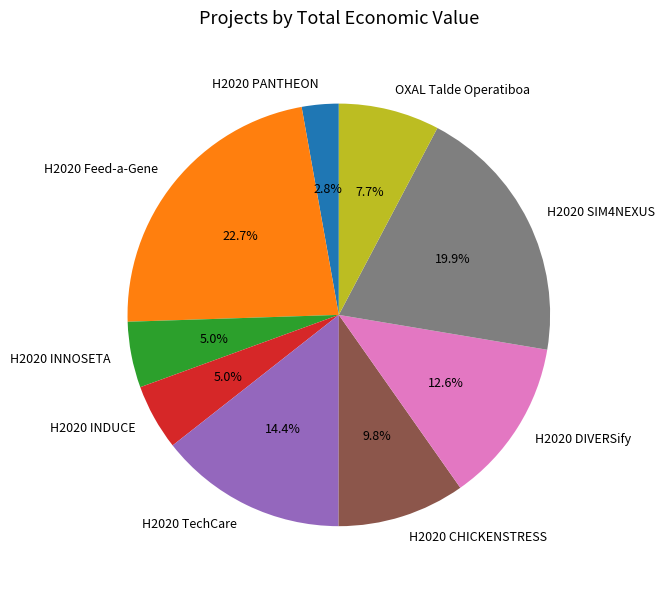

To the nearest percent, what is the average slice percentage?

11%